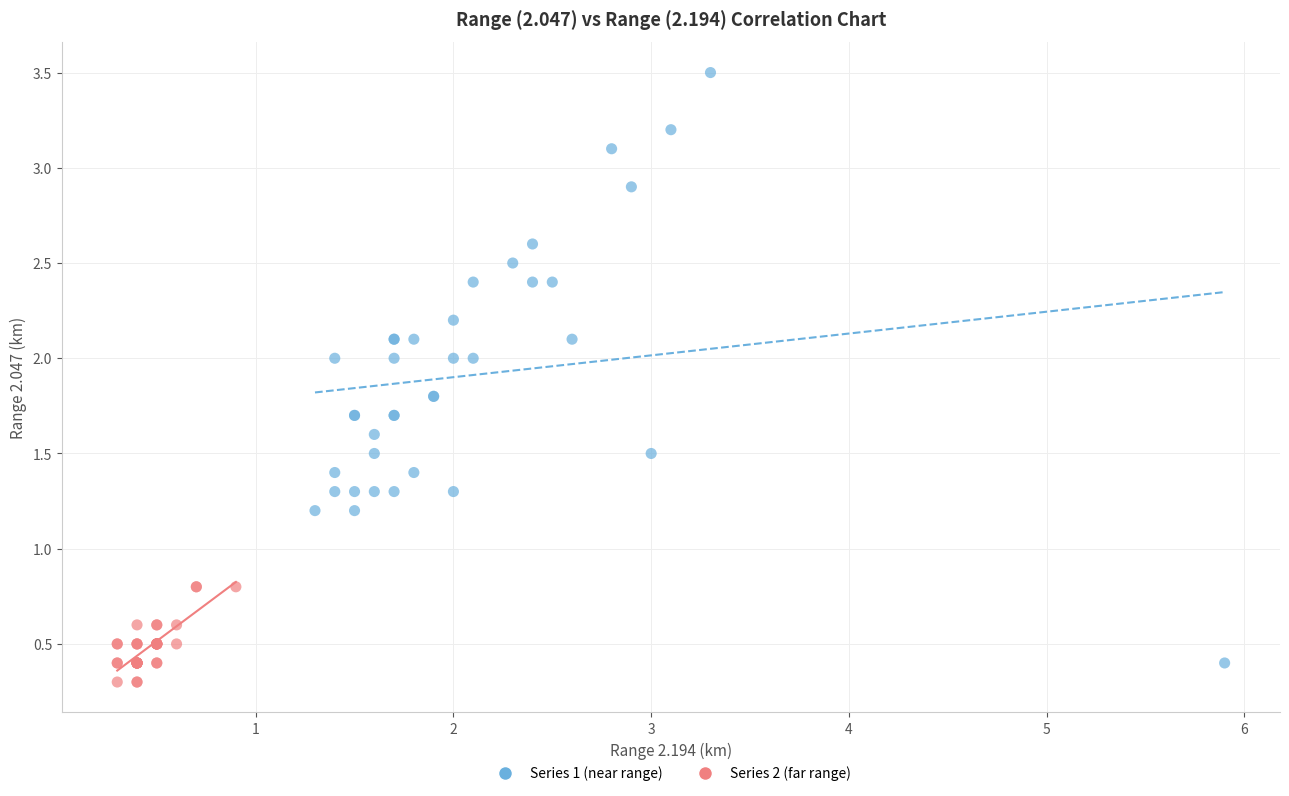

What are all the series names shown in the legend?

Series 1 (near range), Series 2 (far range)